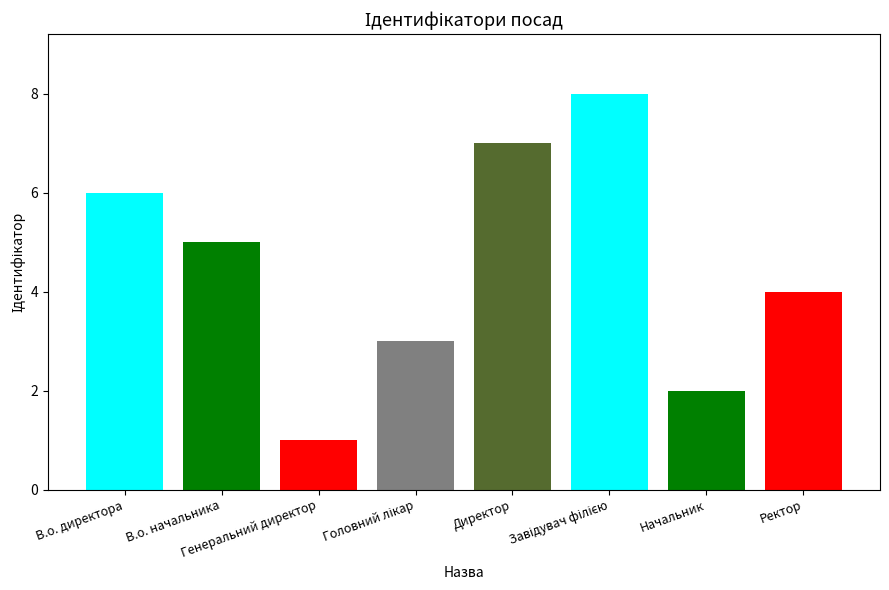

What is the greatest value displayed?

8